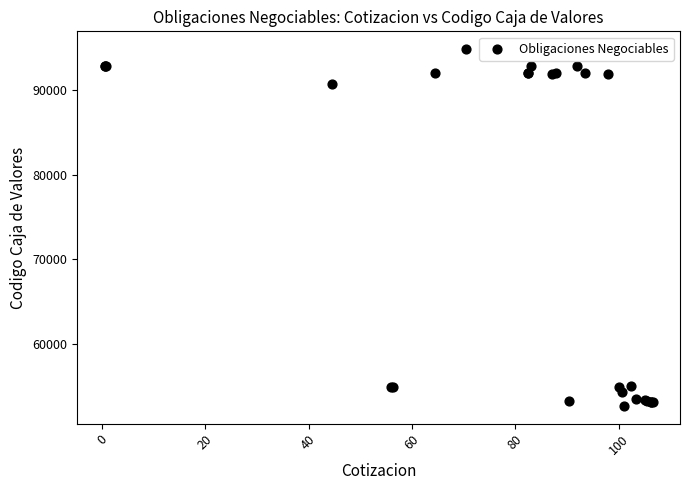

What Y value in the scatter plot is closest to 73753?

90752